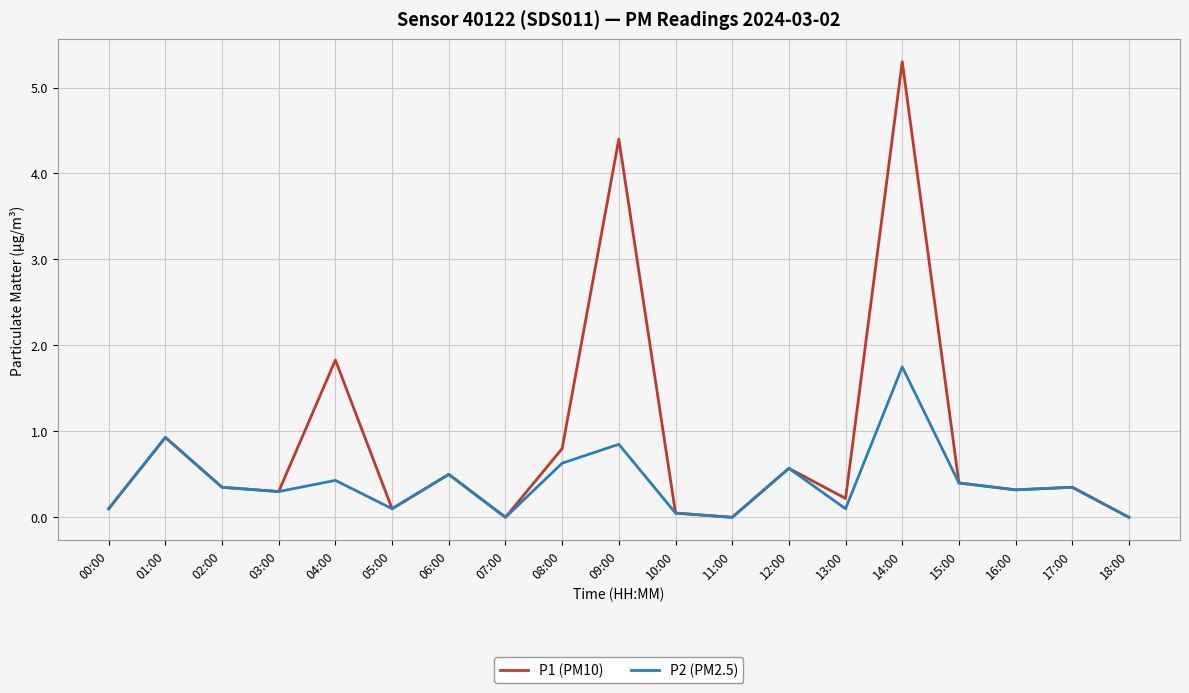

What is the greatest value displayed?

5.3